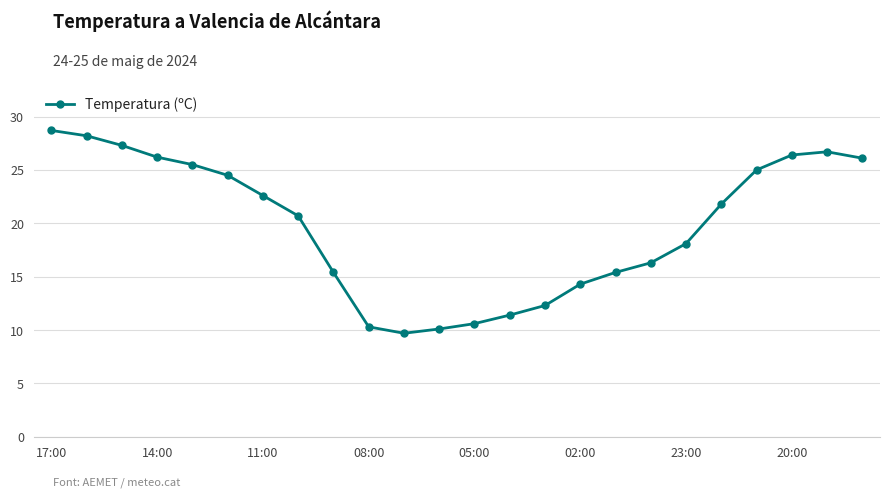

What is the smallest value displayed?

9.7